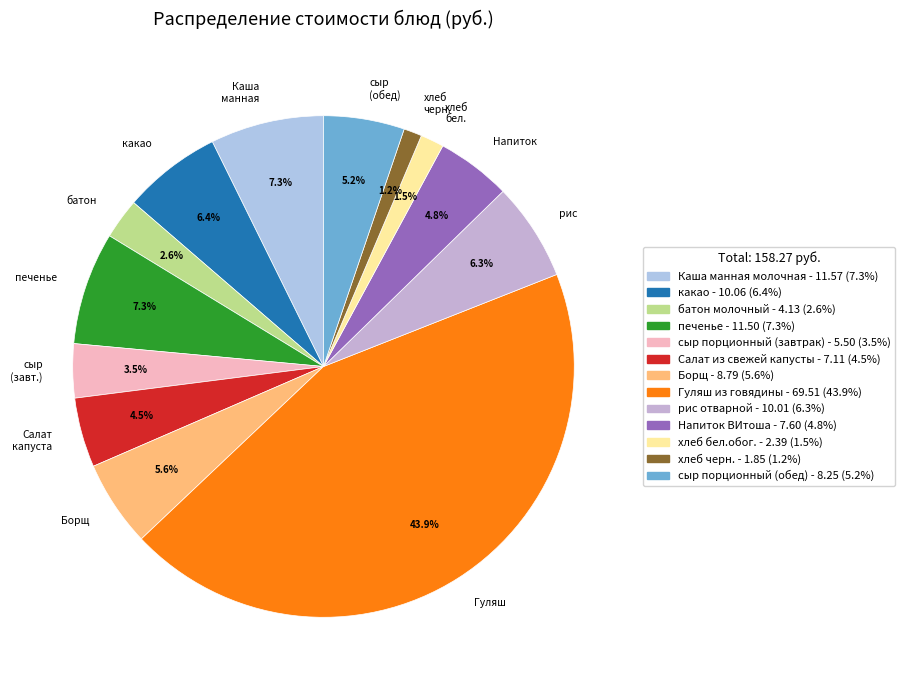

Approximately how many times larger is the value at Напиток compared to батон?

1.8